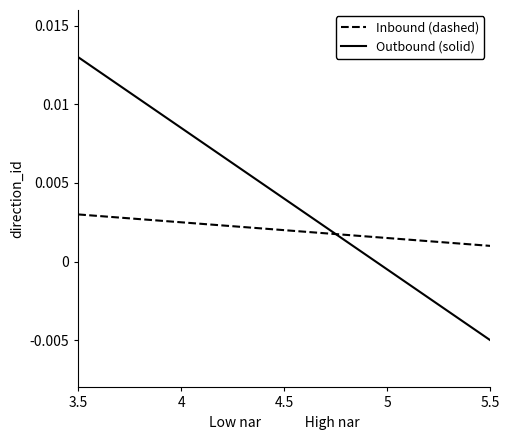

The value of Outbound at 4.5 is 0.0. True or false?

False